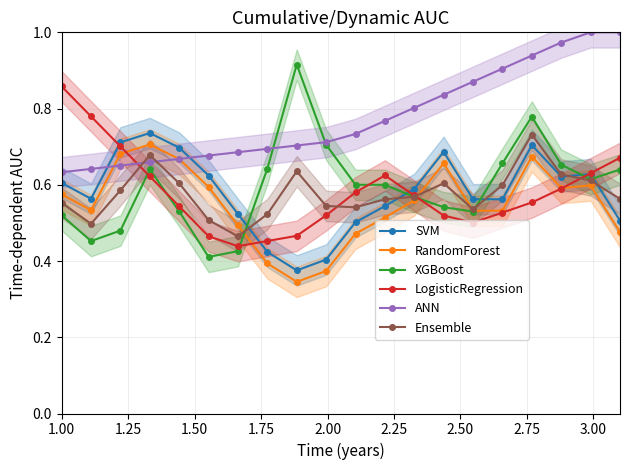

True or false: SVM has more than 2 points higher than both neighbors.

True